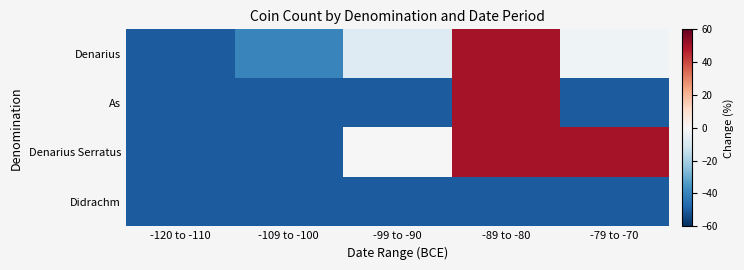

Between -79 to -70 and -120 to -110, which is larger?

-79 to -70